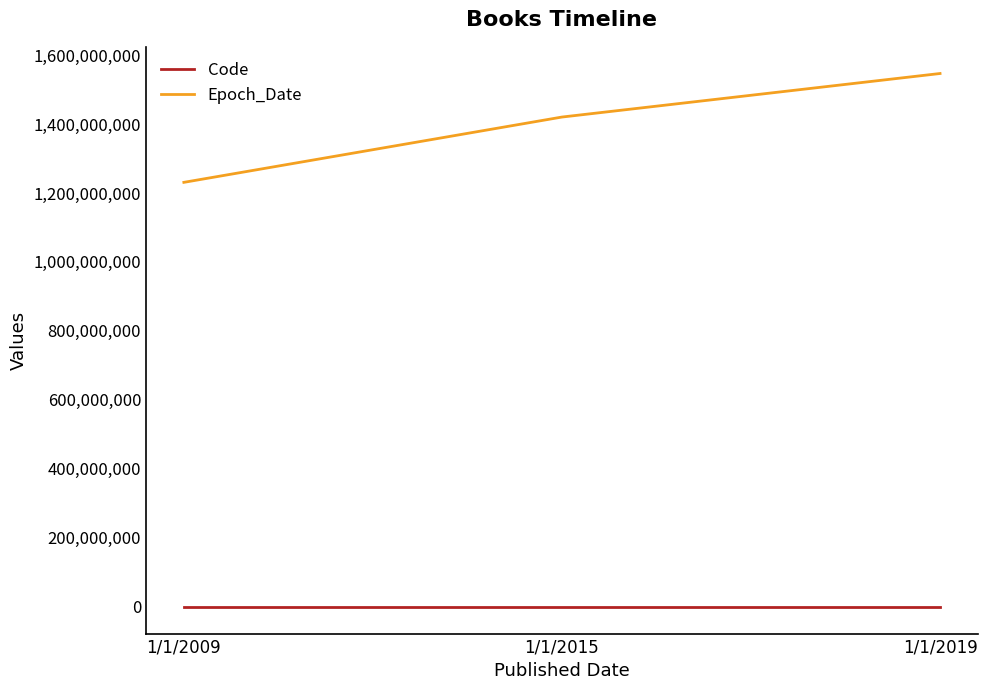

What is the sum of the Code values at 1/1/2009 and 1/1/2019?

4